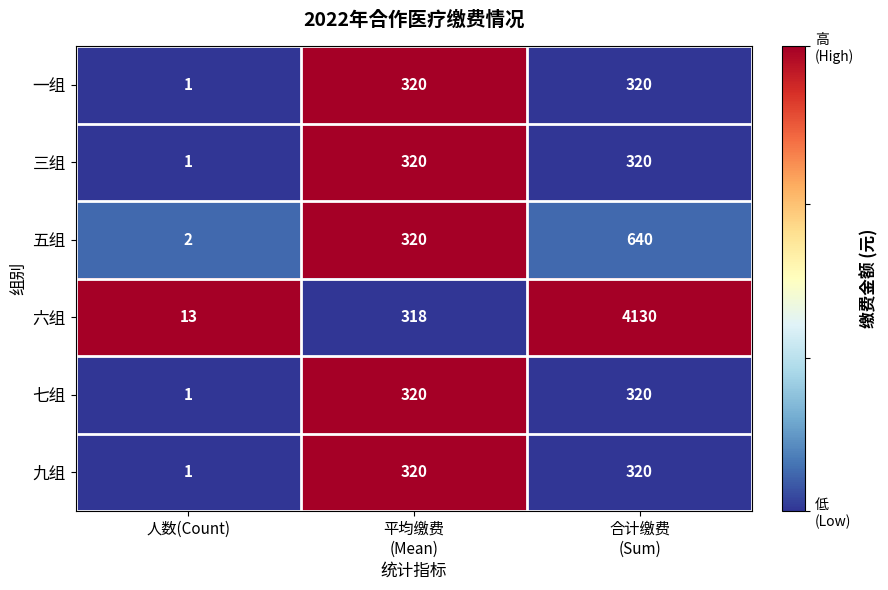

True or false: 七组 has a value of 1 at 人数(Count).

True